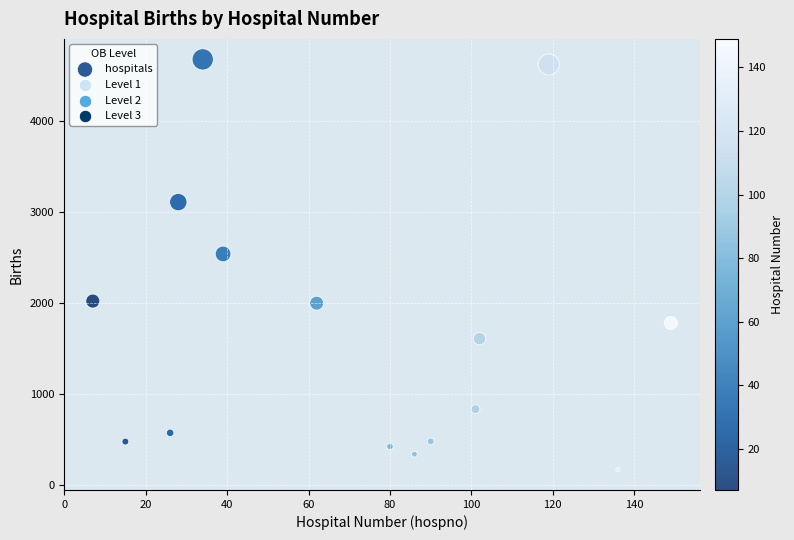

What Y value in the scatter plot is closest to 2424?

2539